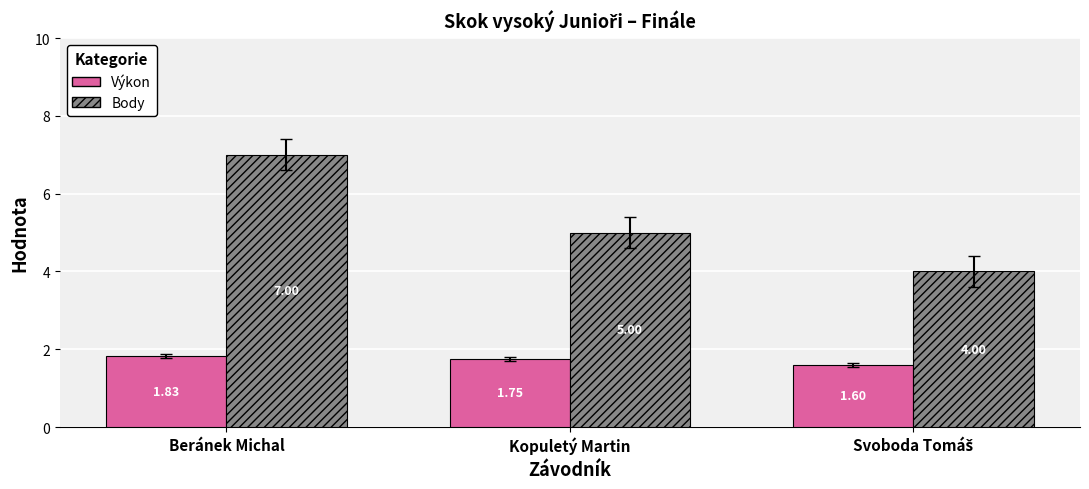

What is the difference between the highest and lowest values at Beránek Michal?

5.2